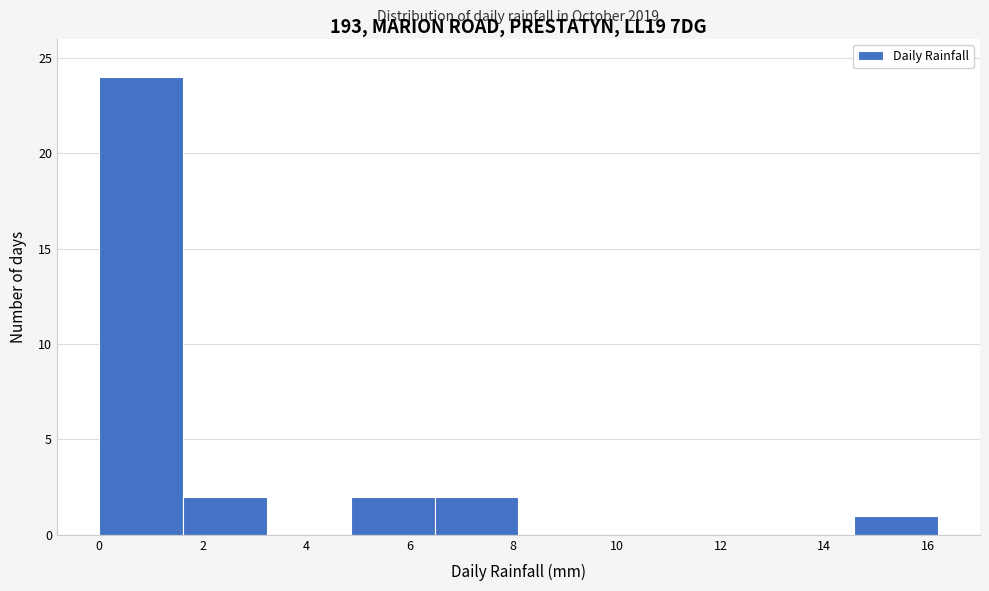

Which range on the x-axis has the tallest bar?

0.00 to 1.62